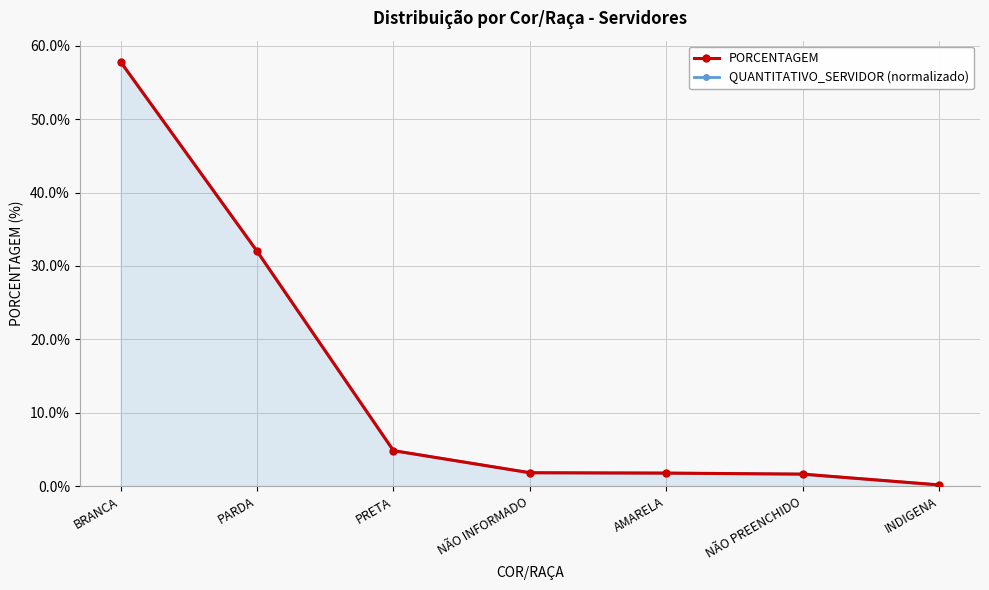

How many values in the PORCENTAGEM series exceed 1?

6